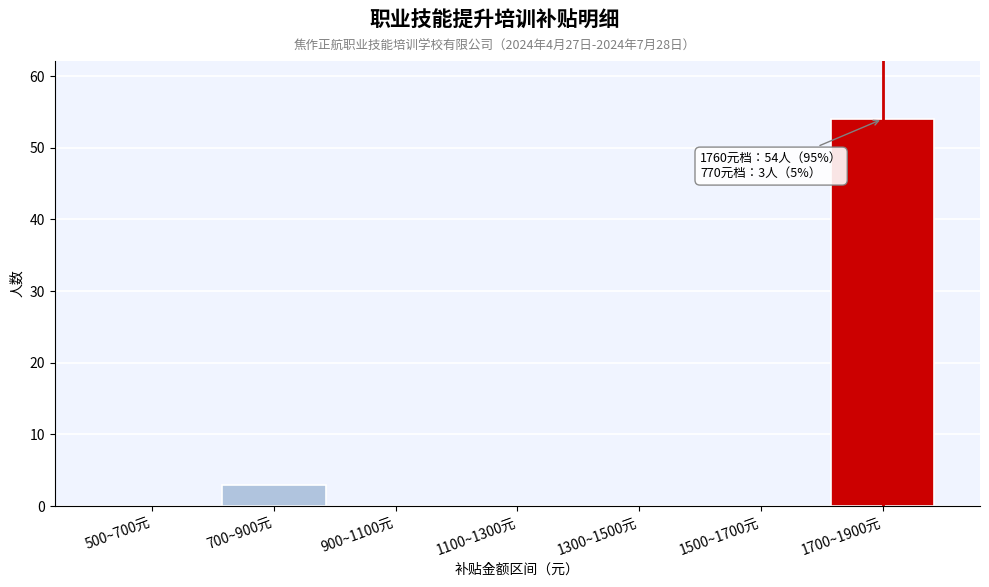

Reading right to left, extract all data points from this chart.

1700~1900元=54	1500~1700元=0	1300~1500元=0	1100~1300元=0	900~1100元=0	700~900元=3	500~700元=0